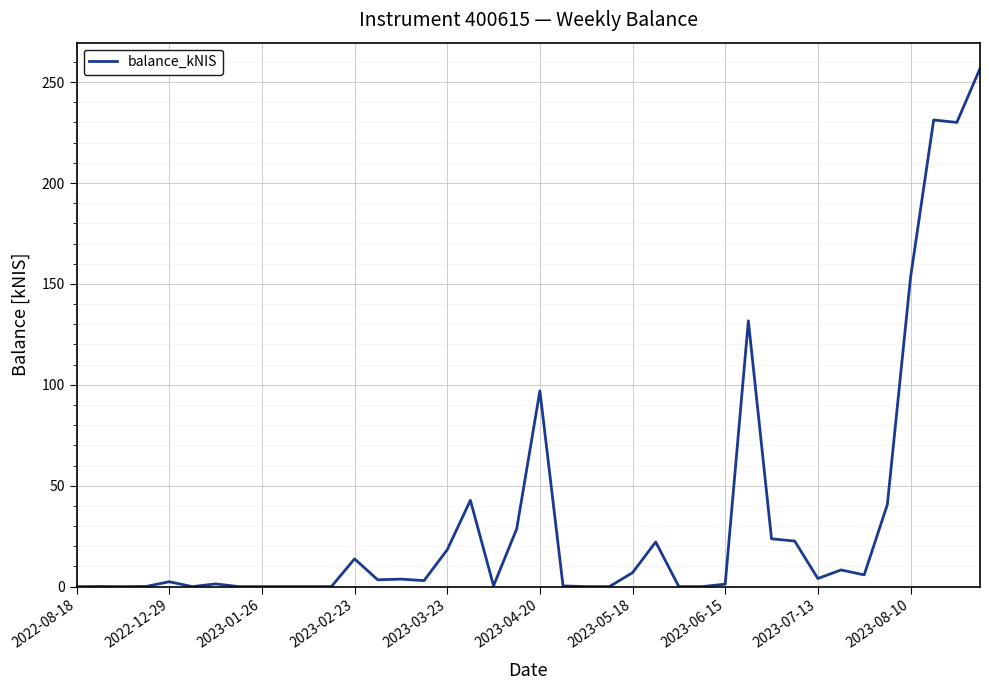

What is the maximum value shown in the chart?

256.7